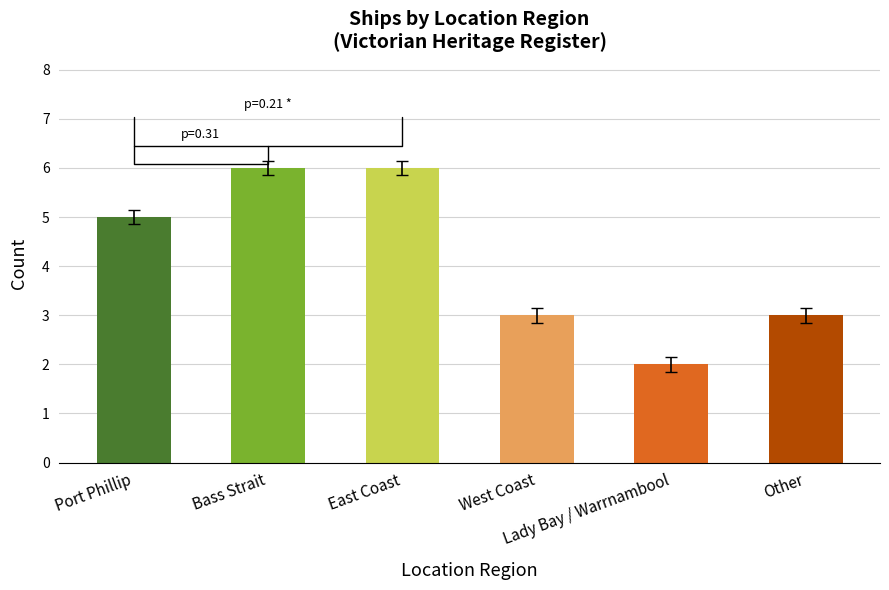

What is the label of the 3rd bar from the right?

West Coast